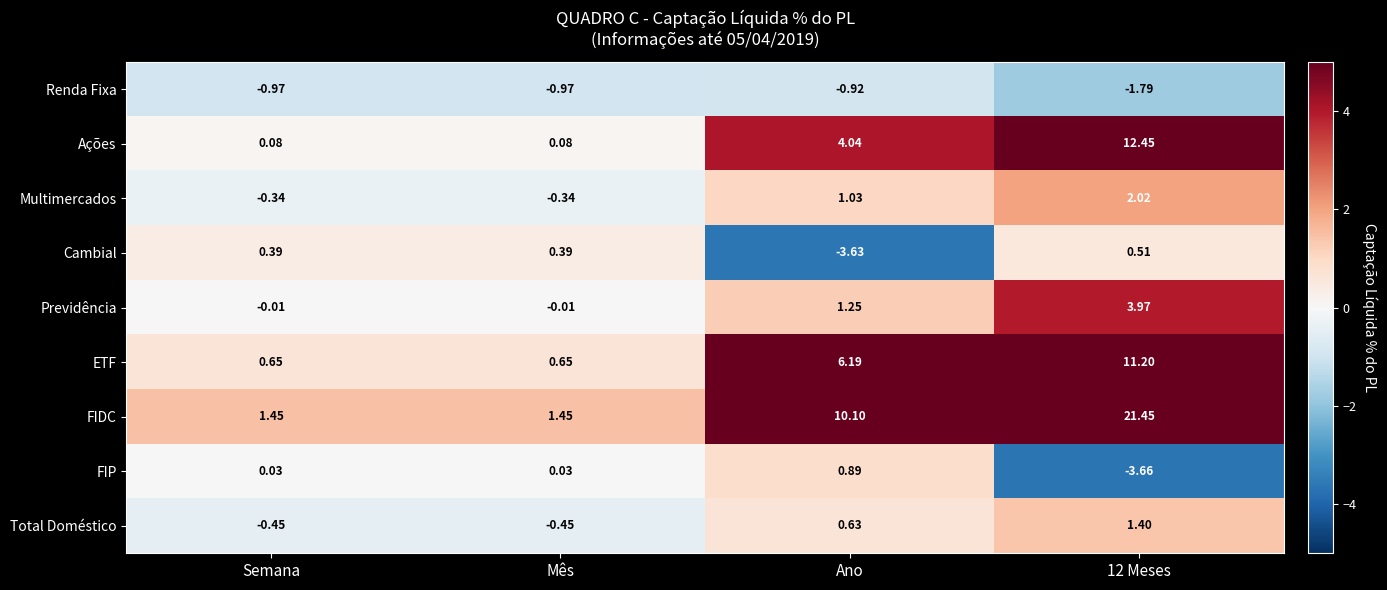

Between Ano and 12 Meses, which series saw the biggest shift?

FIDC